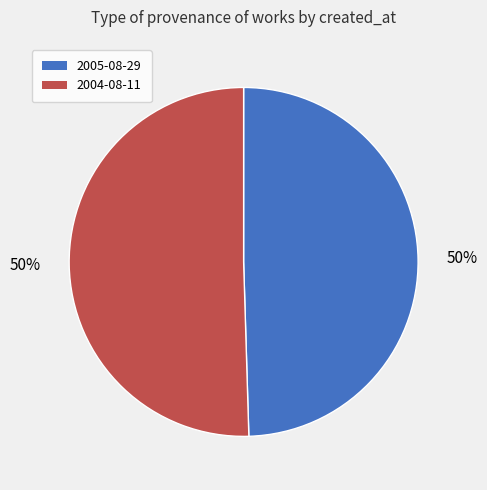

True or false: 2004-08-11 accounts for 41% of the total.

False